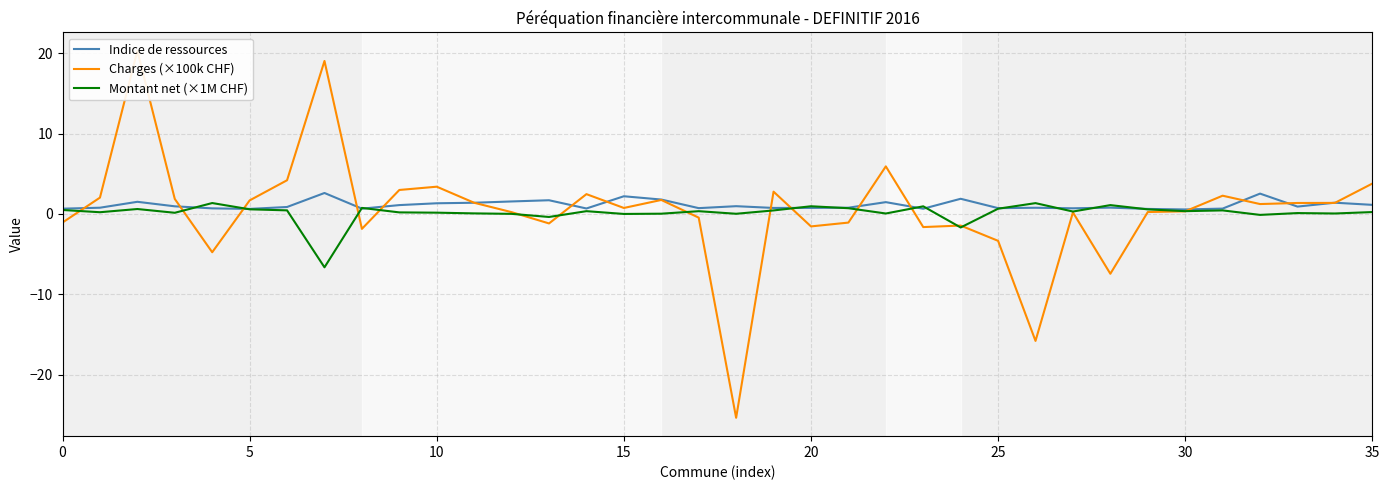

Which category has the lowest value across all series?

18